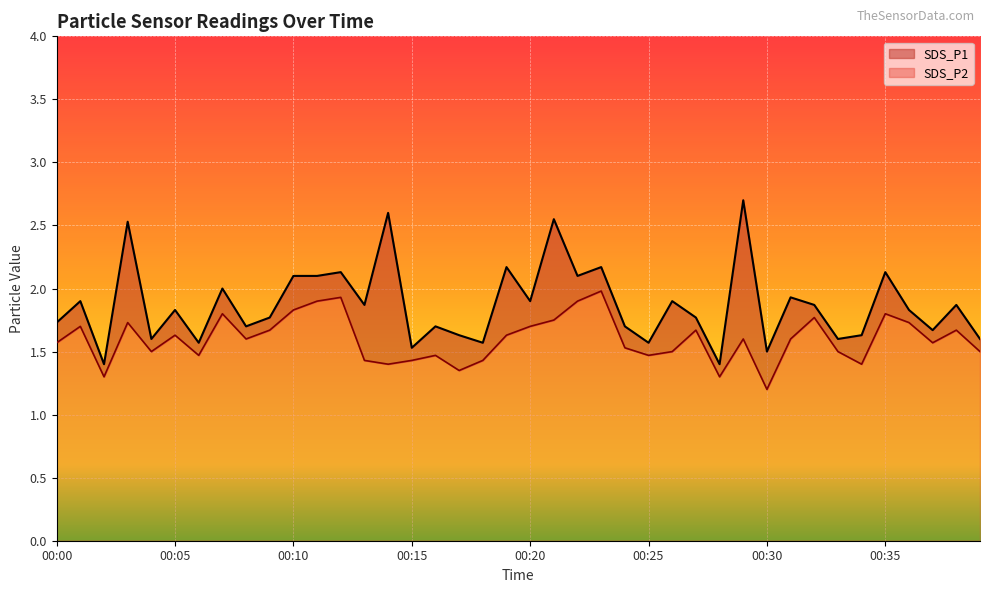

Reading left to right, list all the values displayed in this chart.

SDS_P1: 00:00=1.7	00:01=1.9	00:02=1.4	00:03=2.5	00:04=1.6	00:05=1.8	00:06=1.6	00:07=2.0	00:08=1.7	00:09=1.8	00:10=2.1	00:11=2.1	00:12=2.1	00:13=1.9	00:14=2.6	00:15=1.5	00:16=1.7	00:17=1.6	00:18=1.6	00:19=2.2	00:20=1.9	00:21=2.5	00:22=2.1	00:23=2.2	00:24=1.7	00:25=1.6	00:26=1.9	00:27=1.8	00:28=1.4	00:29=2.7	00:30=1.5	00:31=1.9	00:32=1.9	00:33=1.6	00:34=1.6	00:35=2.1	00:36=1.8	00:37=1.7	00:38=1.9	00:39=1.6
SDS_P2: 00:00=1.6	00:01=1.7	00:02=1.3	00:03=1.7	00:04=1.5	00:05=1.6	00:06=1.5	00:07=1.8	00:08=1.6	00:09=1.7	00:10=1.8	00:11=1.9	00:12=1.9	00:13=1.4	00:14=1.4	00:15=1.4	00:16=1.5	00:17=1.4	00:18=1.4	00:19=1.6	00:20=1.7	00:21=1.8	00:22=1.9	00:23=2.0	00:24=1.5	00:25=1.5	00:26=1.5	00:27=1.7	00:28=1.3	00:29=1.6	00:30=1.2	00:31=1.6	00:32=1.8	00:33=1.5	00:34=1.4	00:35=1.8	00:36=1.7	00:37=1.6	00:38=1.7	00:39=1.5